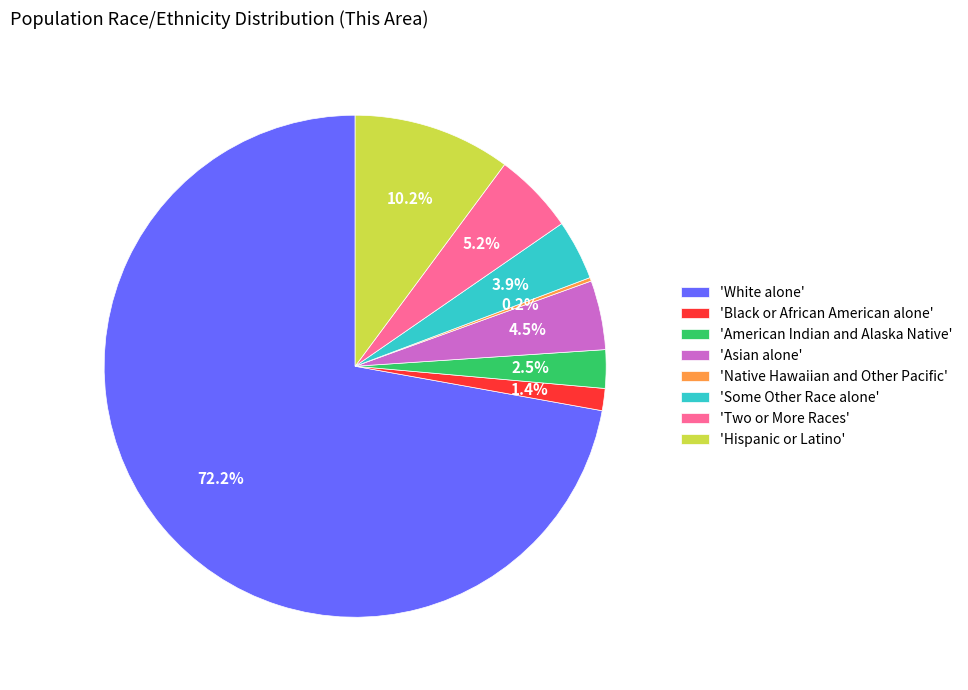

Do 'Black or African American alone' and 'American Indian and Alaska Native' together represent more than half of the pie?

No